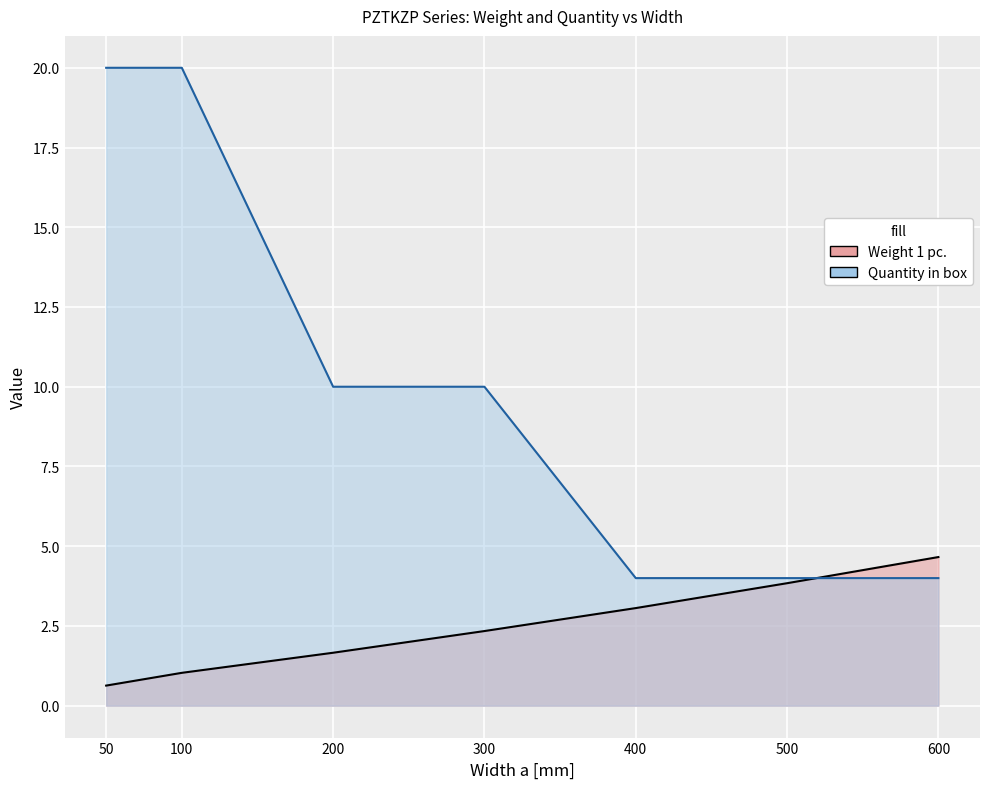

What is the minimum value shown in the chart?

0.6